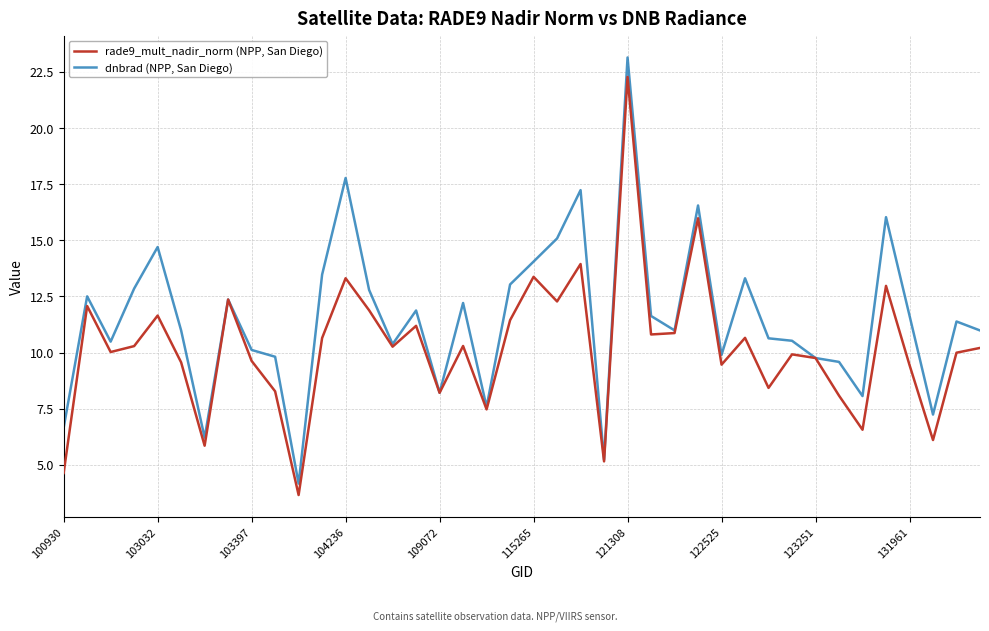

Which series has the largest range (max minus min)?

dnbrad (NPP, San Diego)